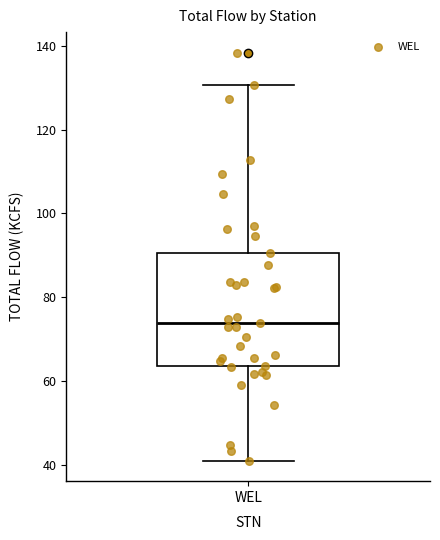

Where does the median line of the box for WEL sit on the y-axis? The values are not printed on the chart, so give them approximately, as read against the axis.

74